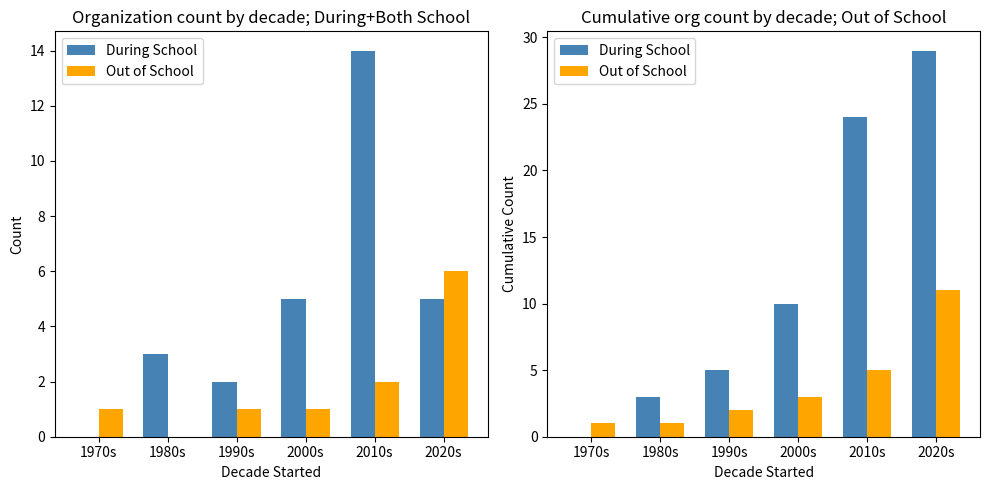

What is the maximum value for During School?

29